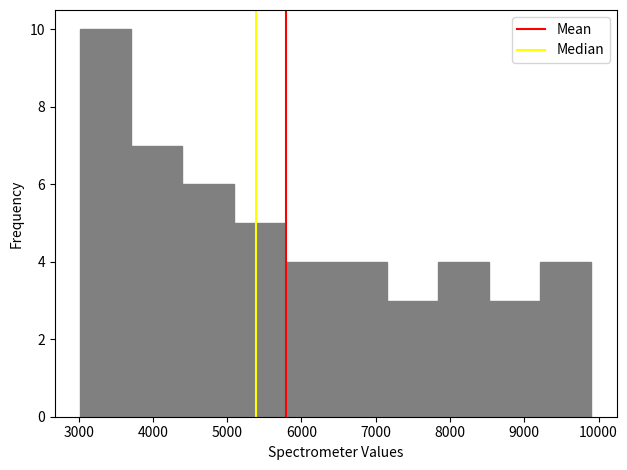

Reading left to right, list every bar in this chart as the range it spans on the x-axis followed by its height. Neither the bar edges nor the heights are printed on the chart, so give them approximately, as read against the axes.

3000 to 3700: 10
3700 to 4400: 7
4400 to 5100: 6
5100 to 5800: 5
5800 to 6500: 4
6500 to 7100: 4
7100 to 7800: 3
7800 to 8500: 4
8500 to 9200: 3
9200 to 9900: 4